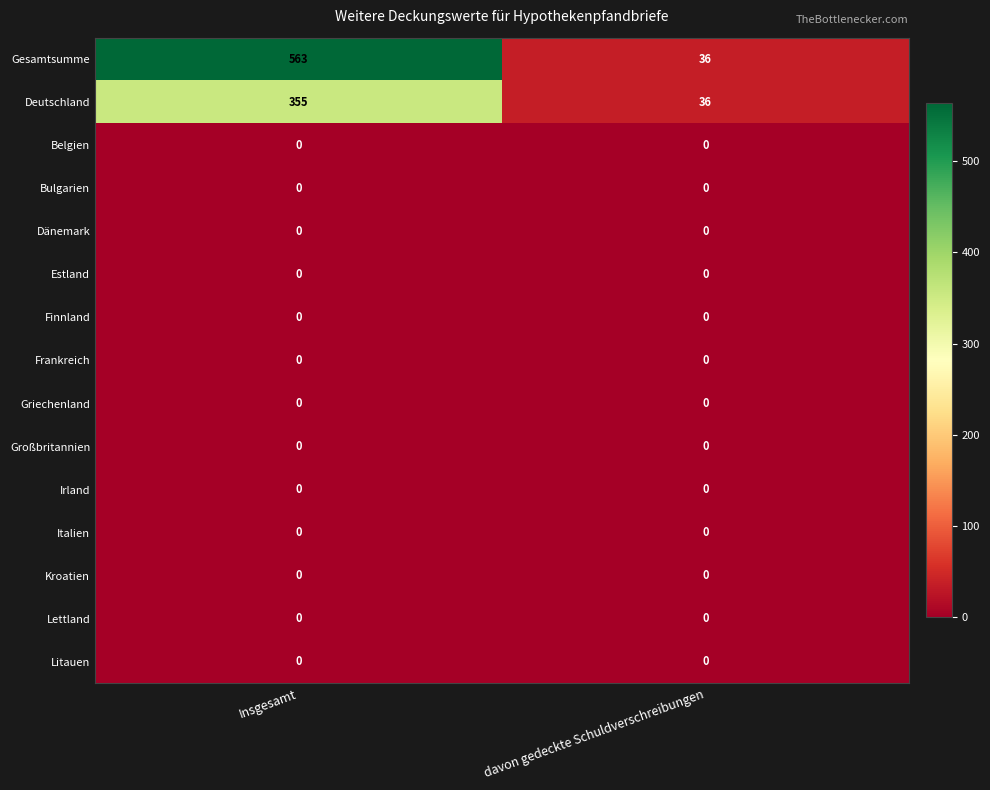

Reading left to right, what are all the values shown in this chart?

Gesamtsumme: Insgesamt=563	davon gedeckte Schuldverschreibungen=36
Deutschland: Insgesamt=355	davon gedeckte Schuldverschreibungen=36
Belgien: Insgesamt=0	davon gedeckte Schuldverschreibungen=0
Bulgarien: Insgesamt=0	davon gedeckte Schuldverschreibungen=0
Dänemark: Insgesamt=0	davon gedeckte Schuldverschreibungen=0
Estland: Insgesamt=0	davon gedeckte Schuldverschreibungen=0
Finnland: Insgesamt=0	davon gedeckte Schuldverschreibungen=0
Frankreich: Insgesamt=0	davon gedeckte Schuldverschreibungen=0
Griechenland: Insgesamt=0	davon gedeckte Schuldverschreibungen=0
Großbritannien: Insgesamt=0	davon gedeckte Schuldverschreibungen=0
Irland: Insgesamt=0	davon gedeckte Schuldverschreibungen=0
Italien: Insgesamt=0	davon gedeckte Schuldverschreibungen=0
Kroatien: Insgesamt=0	davon gedeckte Schuldverschreibungen=0
Lettland: Insgesamt=0	davon gedeckte Schuldverschreibungen=0
Litauen: Insgesamt=0	davon gedeckte Schuldverschreibungen=0